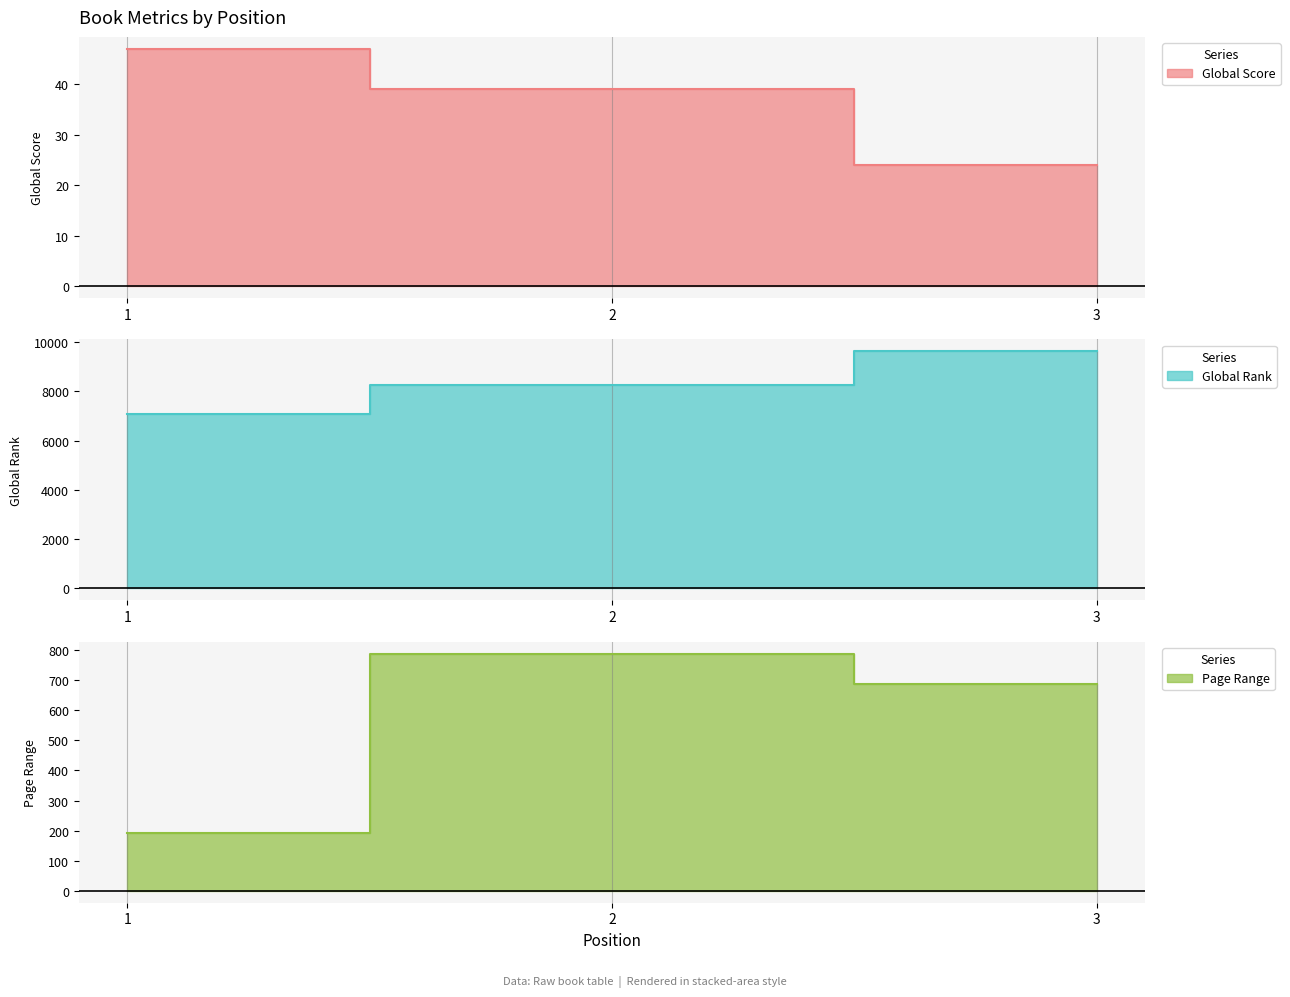

Count the number of categories in the chart.

3